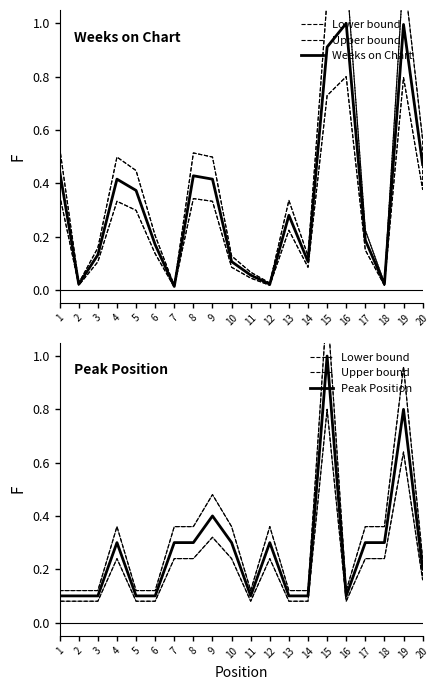

Count the number of categories in the chart.

20